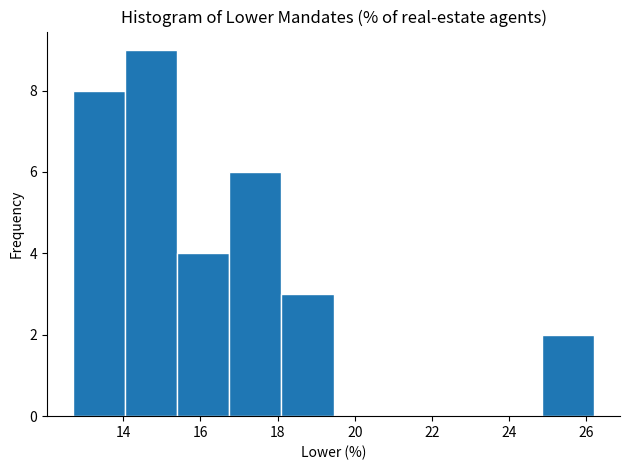

Over which range of the x-axis is the bar tallest?

14.05 to 15.40